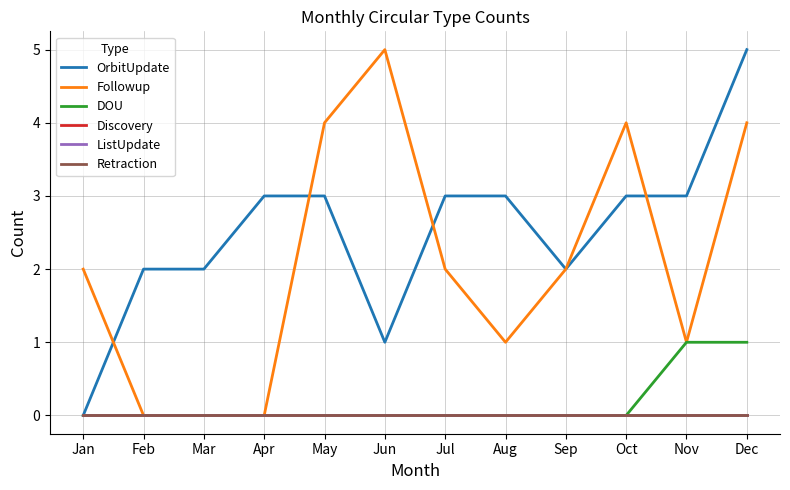

At which category does the chart reach its minimum across all series?

Jan